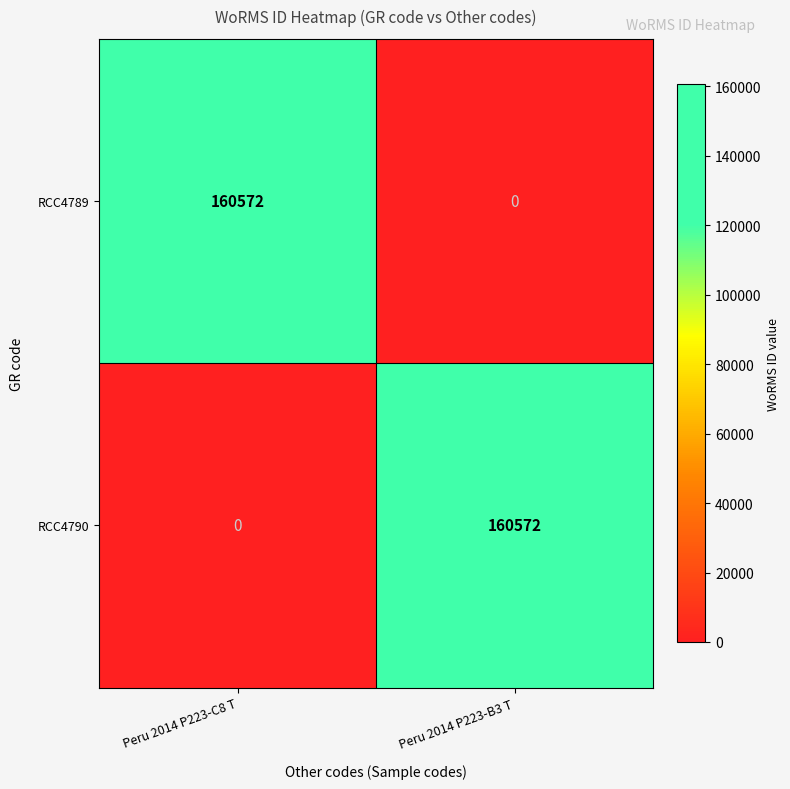

Reading right to left, transcribe all the data shown in this chart.

RCC4789: 0	160572
RCC4790: 160572	0